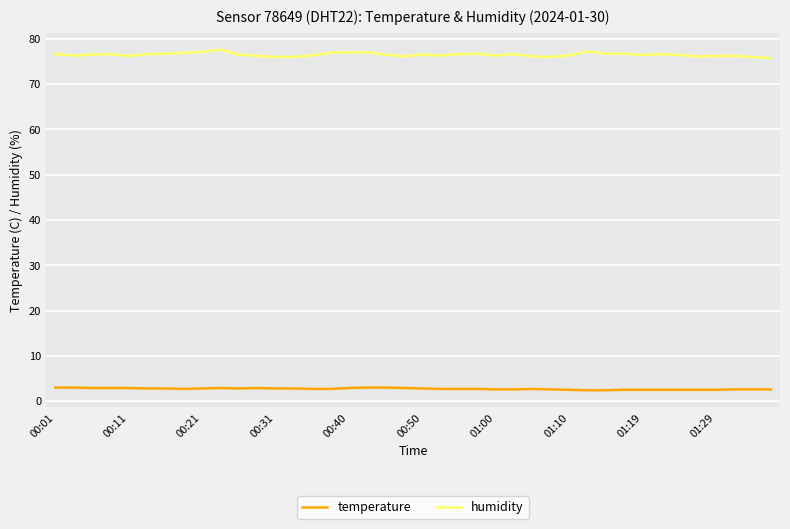

Which series has the largest range (max minus min)?

humidity